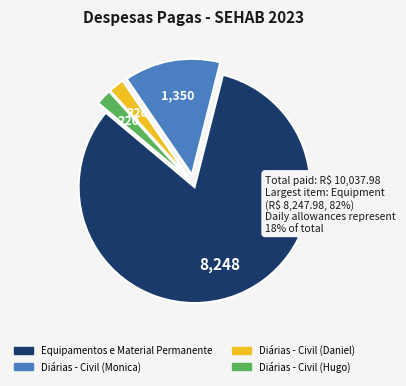

Which category has the biggest portion of the pie?

Equipamentos e Material Permanente